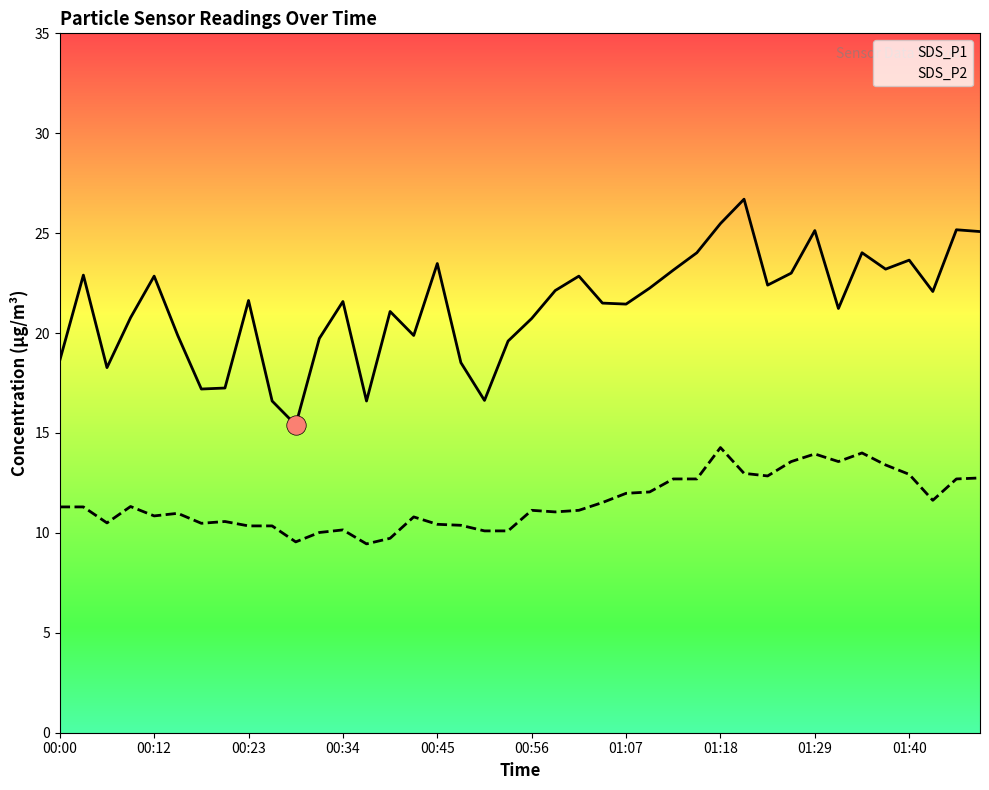

True or false: SDS_P1 and SDS_P2 cross at least once.

False